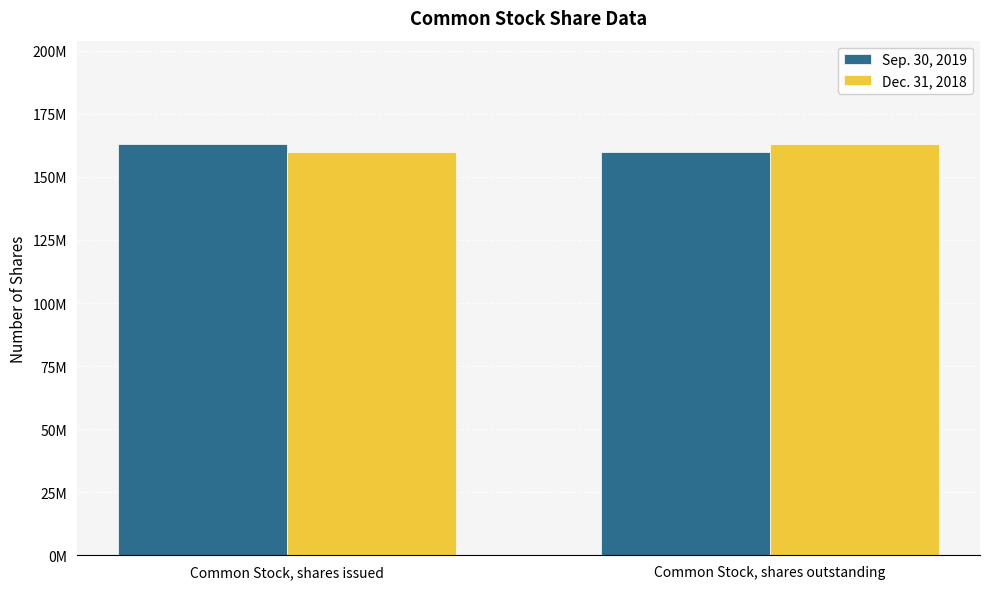

What are all the series names shown in the legend?

Sep. 30, 2019, Dec. 31, 2018